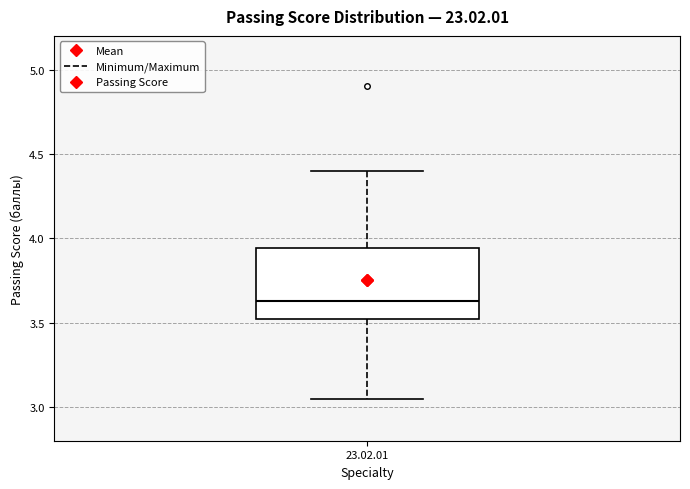

Transcribe this box plot: give where the median line is, the range the box spans, and where the two whiskers end, as read against the y-axis. The values are not printed on the chart, so give them approximately, as read against the axis.

median 3.65, box 3.50 to 3.95, whiskers 3.05 to 4.40